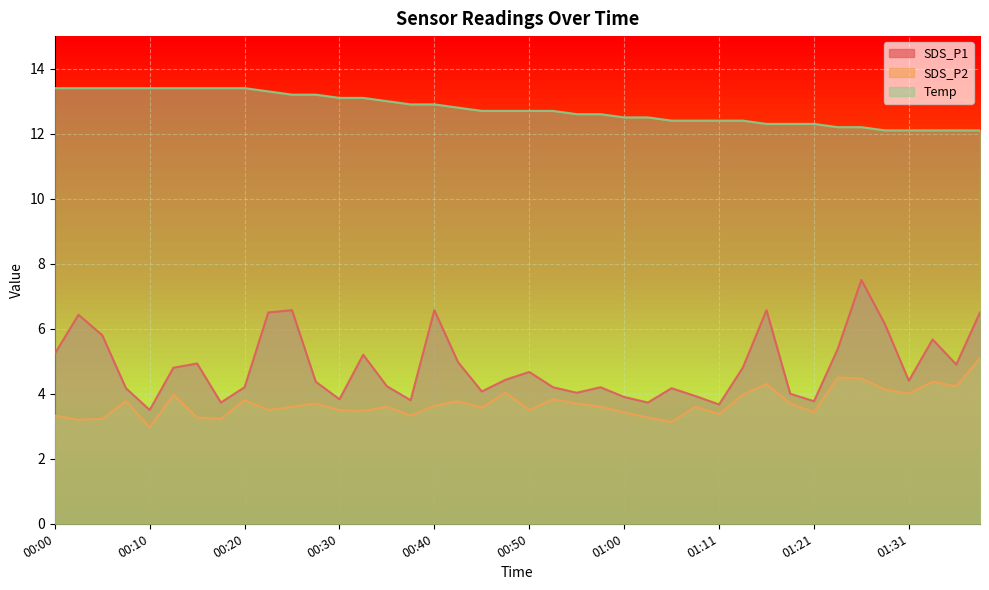

Reading left to right, transcribe all the data shown in this chart.

SDS_P1: 00:00=5.2	00:02=6.4	00:05=5.8	00:07=4.2	00:10=3.5	00:12=4.8	00:15=4.9	00:17=3.7	00:20=4.2	00:22=6.5	00:25=6.6	00:27=4.4	00:30=3.8	00:32=5.2	00:35=4.2	00:37=3.8	00:40=6.6	00:42=5.0	00:45=4.1	00:47=4.4	00:50=4.7	00:53=4.2	00:55=4.0	00:58=4.2	01:00=3.9	01:03=3.7	01:05=4.2	01:09=3.9	01:11=3.7	01:13=4.8	01:16=6.6	01:18=4.0	01:21=3.8	01:23=5.4	01:26=7.5	01:28=6.1	01:31=4.4	01:33=5.7	01:36=4.9	01:38=6.5
SDS_P2: 00:00=3.3	00:02=3.2	00:05=3.2	00:07=3.8	00:10=3.0	00:12=4.0	00:15=3.3	00:17=3.2	00:20=3.8	00:22=3.5	00:25=3.6	00:27=3.7	00:30=3.5	00:32=3.5	00:35=3.6	00:37=3.3	00:40=3.6	00:42=3.8	00:45=3.6	00:47=4.0	00:50=3.5	00:53=3.8	00:55=3.7	00:58=3.6	01:00=3.4	01:03=3.3	01:05=3.1	01:09=3.6	01:11=3.4	01:13=4.0	01:16=4.3	01:18=3.7	01:21=3.4	01:23=4.5	01:26=4.5	01:28=4.1	01:31=4.0	01:33=4.4	01:36=4.2	01:38=5.1
Temp: 00:00=13.4	00:02=13.4	00:05=13.4	00:07=13.4	00:10=13.4	00:12=13.4	00:15=13.4	00:17=13.4	00:20=13.4	00:22=13.3	00:25=13.2	00:27=13.2	00:30=13.1	00:32=13.1	00:35=13.0	00:37=12.9	00:40=12.9	00:42=12.8	00:45=12.7	00:47=12.7	00:50=12.7	00:53=12.7	00:55=12.6	00:58=12.6	01:00=12.5	01:03=12.5	01:05=12.4	01:09=12.4	01:11=12.4	01:13=12.4	01:16=12.3	01:18=12.3	01:21=12.3	01:23=12.2	01:26=12.2	01:28=12.1	01:31=12.1	01:33=12.1	01:36=12.1	01:38=12.1